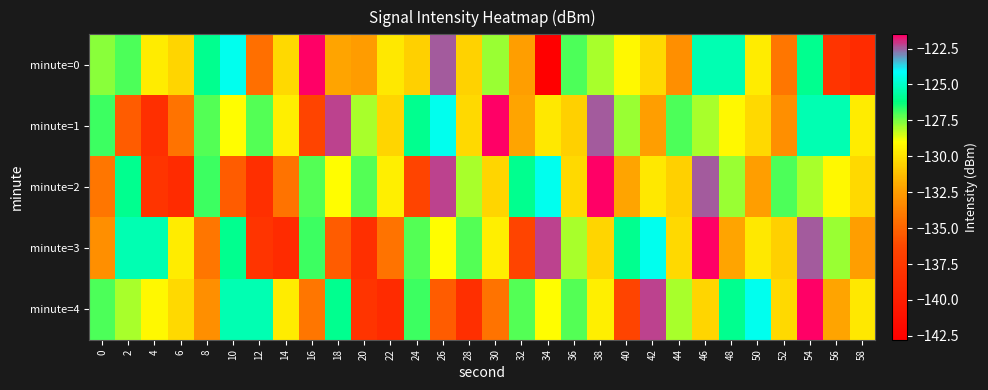

Reading right to left, what are all the values shown in this chart?

minute=0: 58=-138.8	56=-137.9	54=-126.0	52=-134.2	50=-129.6	48=-125.4	46=-125.4	44=-133.1	42=-130.2	40=-129.2	38=-128.0	36=-127.0	34=-142.8	32=-132.4	30=-127.9	28=-130.5	26=-122.5	24=-130.6	22=-129.8	20=-132.5	18=-132.2	16=-121.5	14=-130.3	12=-134.5	10=-124.4	8=-126.0	6=-130.4	4=-129.6	2=-127.0	0=-127.7
minute=1: 58=-129.6	56=-125.4	54=-125.4	52=-133.1	50=-130.2	48=-129.2	46=-128.0	44=-127.0	42=-132.4	40=-127.9	38=-122.5	36=-130.6	34=-129.8	32=-132.2	30=-121.5	28=-130.3	26=-124.4	24=-126.0	22=-130.4	20=-128.0	18=-122.2	16=-136.4	14=-129.5	12=-127.1	10=-129.1	8=-127.1	6=-134.3	4=-138.3	2=-135.4	0=-126.9
minute=2: 58=-130.2	56=-129.2	54=-128.0	52=-127.0	50=-132.4	48=-127.9	46=-122.5	44=-130.6	42=-129.8	40=-132.2	38=-121.5	36=-130.3	34=-124.4	32=-126.0	30=-130.4	28=-128.0	26=-122.2	24=-136.4	22=-129.5	20=-127.1	18=-129.1	16=-127.1	14=-134.3	12=-138.3	10=-135.4	8=-126.9	6=-138.8	4=-137.9	2=-126.0	0=-134.2
minute=3: 58=-132.4	56=-127.9	54=-122.5	52=-130.6	50=-129.8	48=-132.2	46=-121.5	44=-130.3	42=-124.4	40=-126.0	38=-130.4	36=-128.0	34=-122.2	32=-136.4	30=-129.5	28=-127.1	26=-129.1	24=-127.1	22=-134.3	20=-138.3	18=-135.4	16=-126.9	14=-138.8	12=-137.9	10=-126.0	8=-134.2	6=-129.6	4=-125.4	2=-125.4	0=-133.1
minute=4: 58=-129.8	56=-132.2	54=-121.5	52=-130.3	50=-124.4	48=-126.0	46=-130.4	44=-128.0	42=-122.2	40=-136.4	38=-129.5	36=-127.1	34=-129.1	32=-127.1	30=-134.3	28=-138.3	26=-135.4	24=-126.9	22=-138.8	20=-137.9	18=-126.0	16=-134.2	14=-129.6	12=-125.4	10=-125.4	8=-133.1	6=-130.2	4=-129.2	2=-128.0	0=-127.0